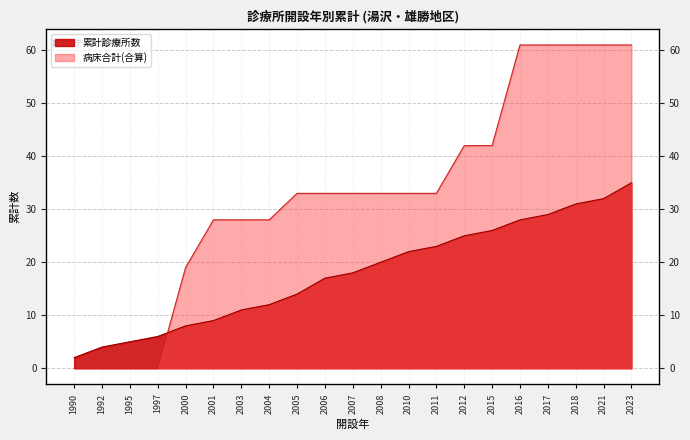

What is the value of the 病床合計(合算) point at the 15th from the left?

42